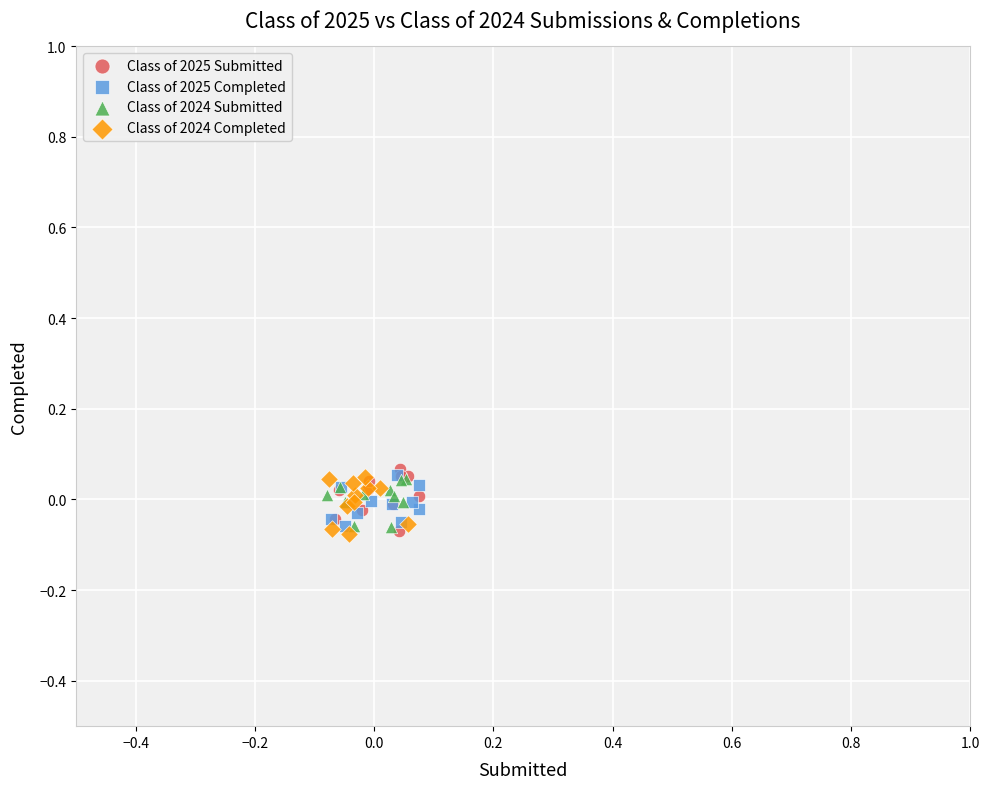

What are all the series names shown in the legend?

Class of 2025 Submitted, Class of 2025 Completed, Class of 2024 Submitted, Class of 2024 Completed